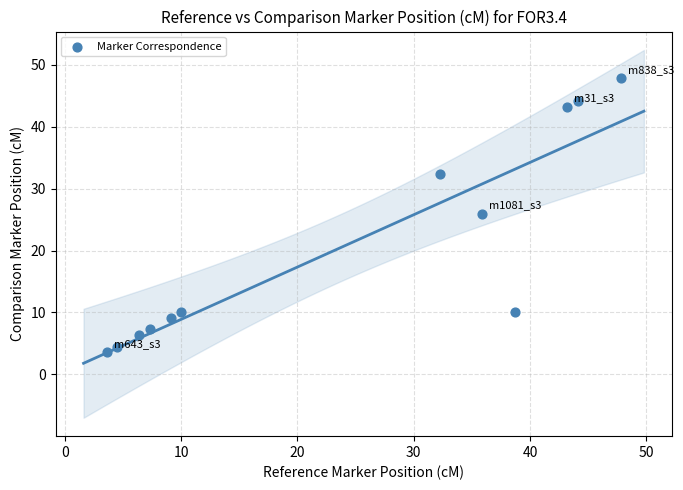

What Y value in the scatter plot is closest to 25?

25.9